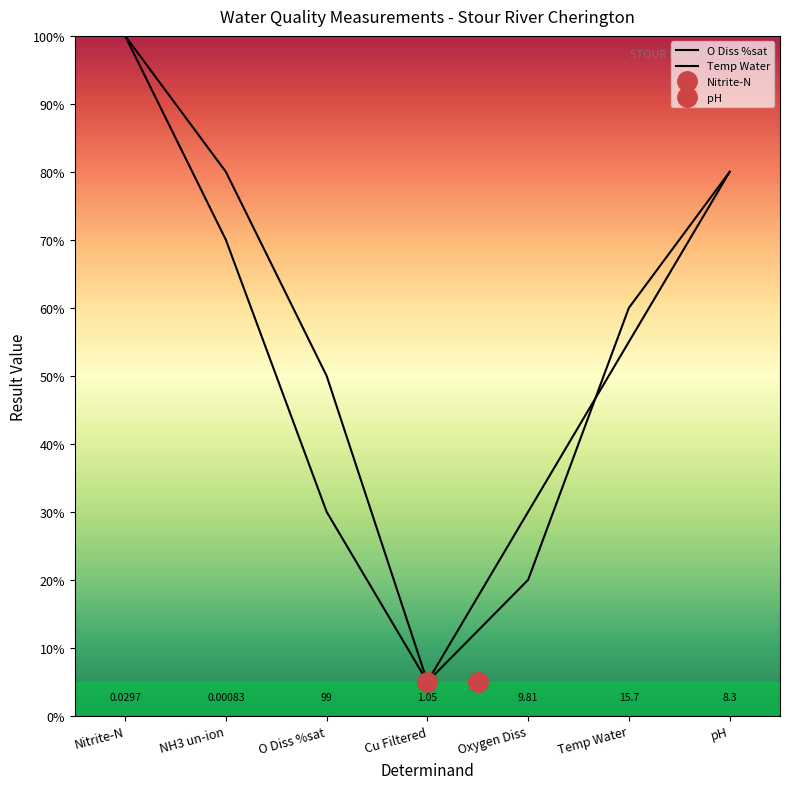

Which series changed the most between O Diss %sat and Temp Water?

Temp Water